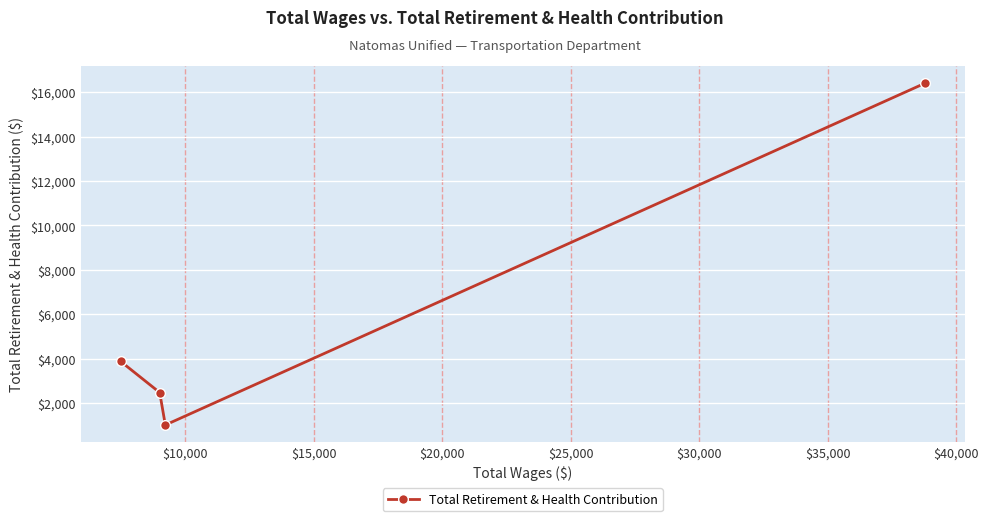

Reading right to left, list all the values displayed in this chart.

16407	1003	2466	3866